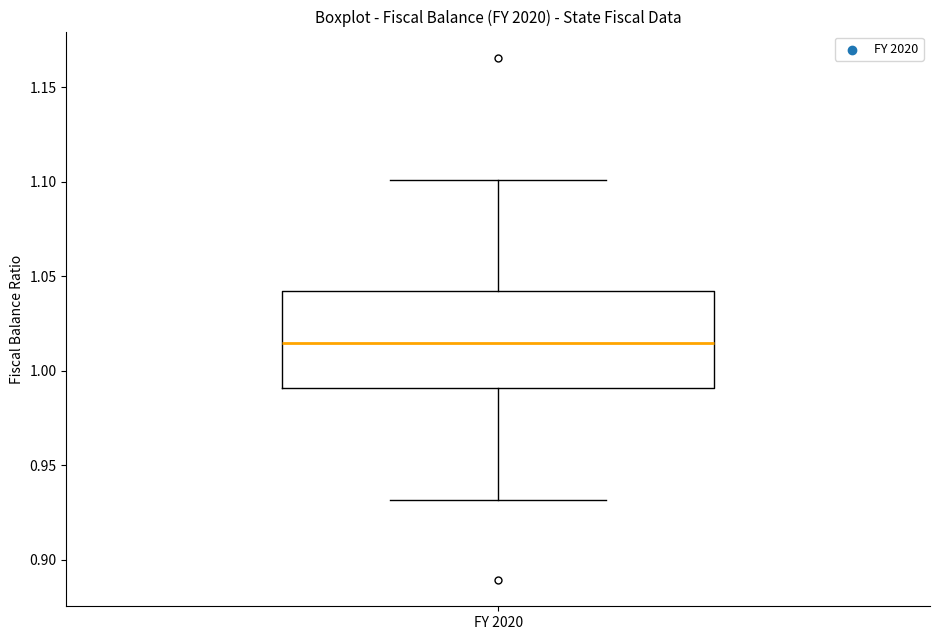

Where is the upper edge of the box for FY 2020 on the y-axis? The values are not printed on the chart, so give them approximately, as read against the axis.

1.040